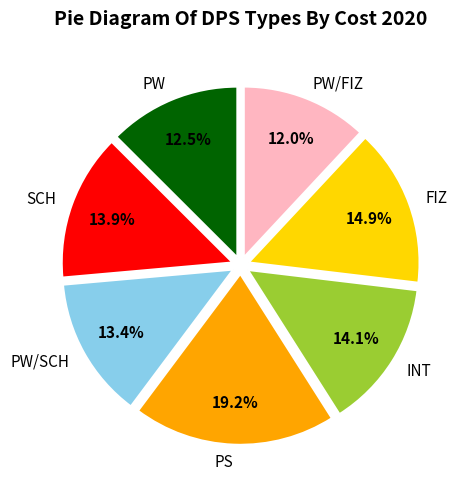

Does PW/FIZ account for over 50% of the chart?

No